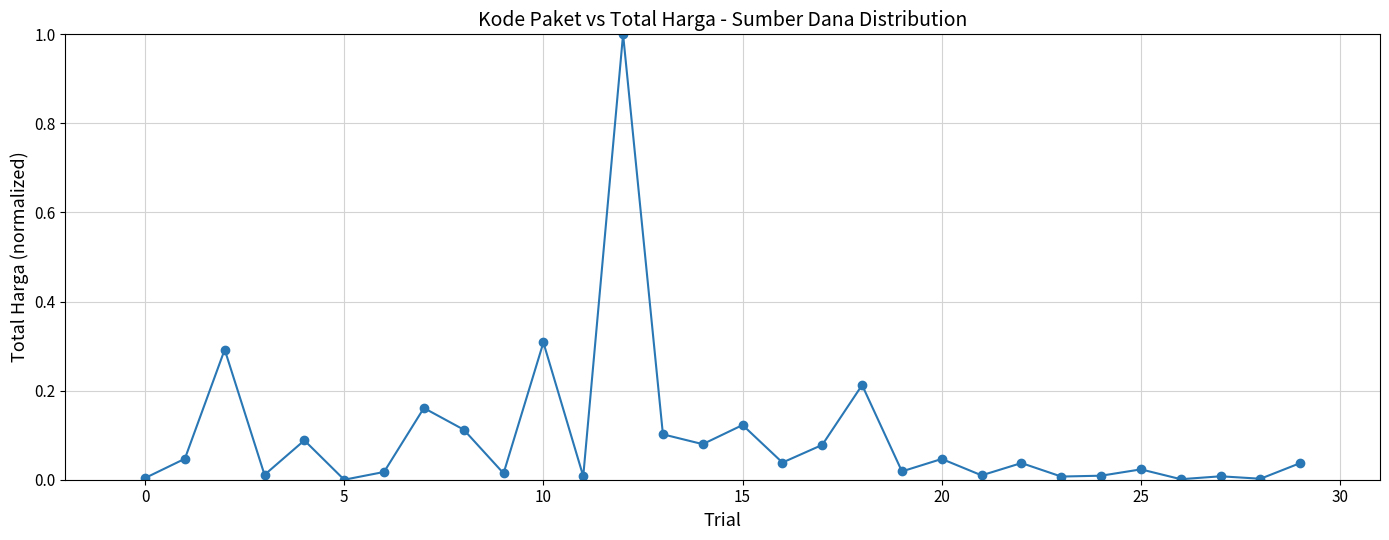

What is the difference between the second highest and minimum values?

0.3